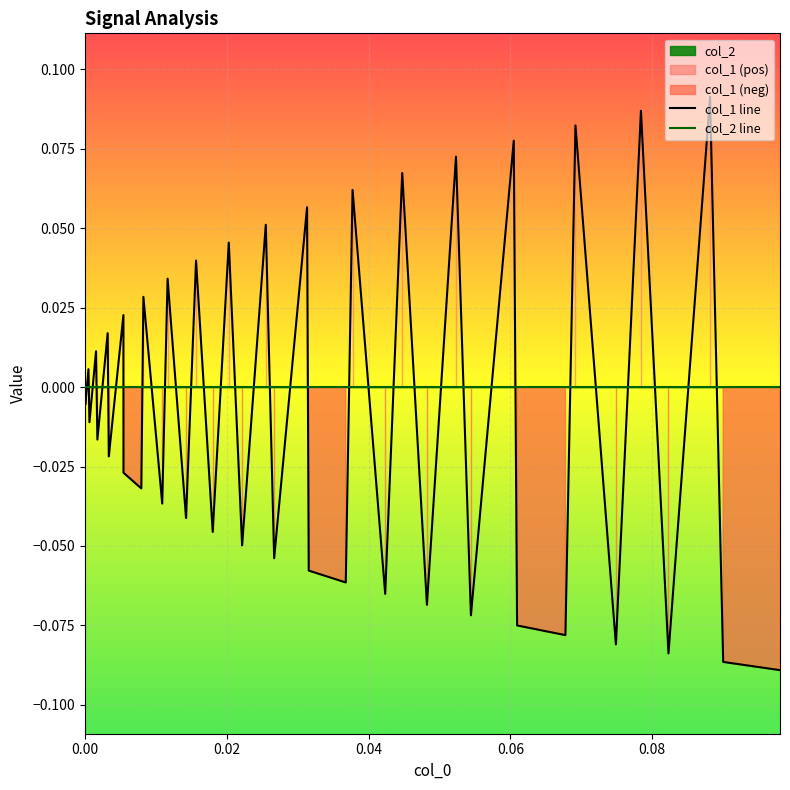

After their last crossing, which series has the higher values: col_1 line or col_2 line?

col_2 line